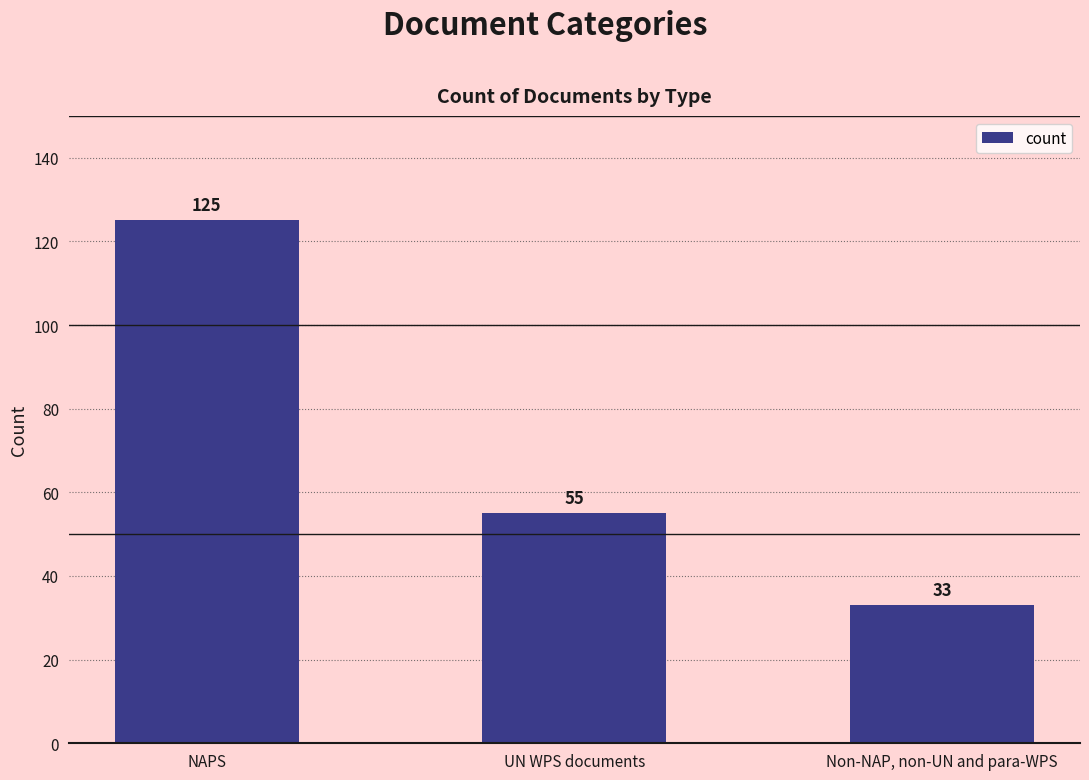

List the labels in order of value, largest first.

NAPS, UN WPS documents, Non-NAP, non-UN and para-WPS